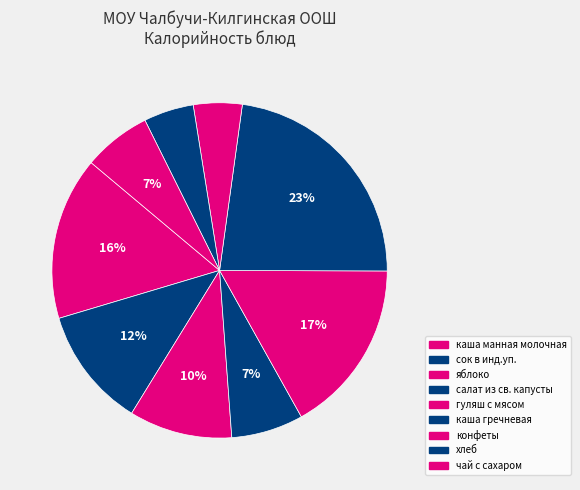

To the nearest percent, what is the difference between the largest and smallest slice percentages?

18%